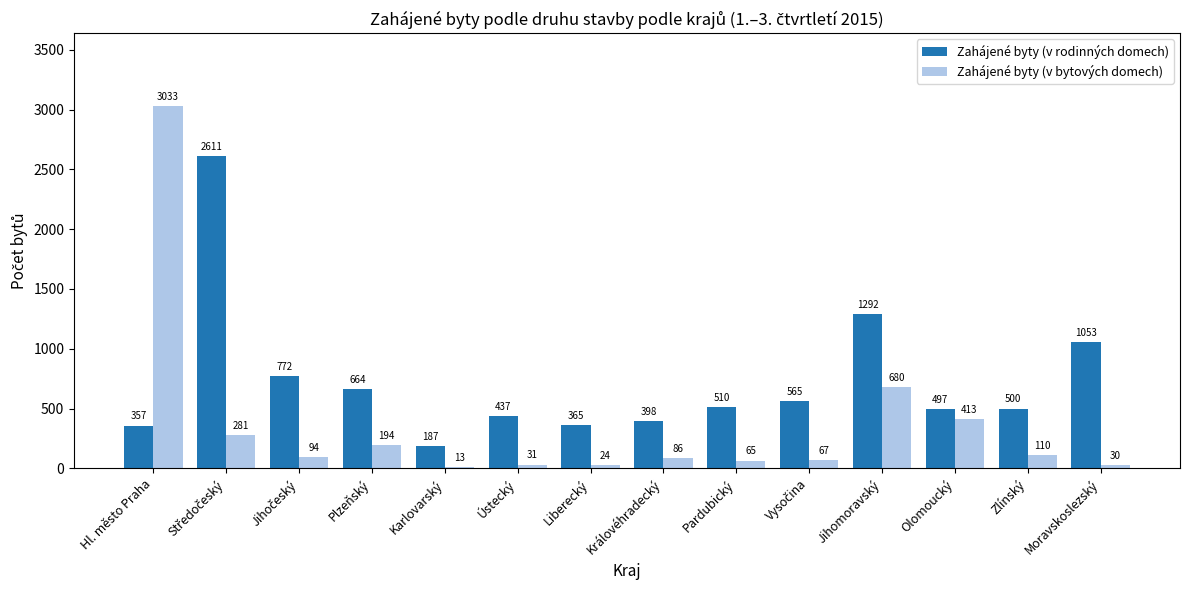

True or false: Zahájené byty (v bytových domech) has a value of 203 at Olomoucký.

False